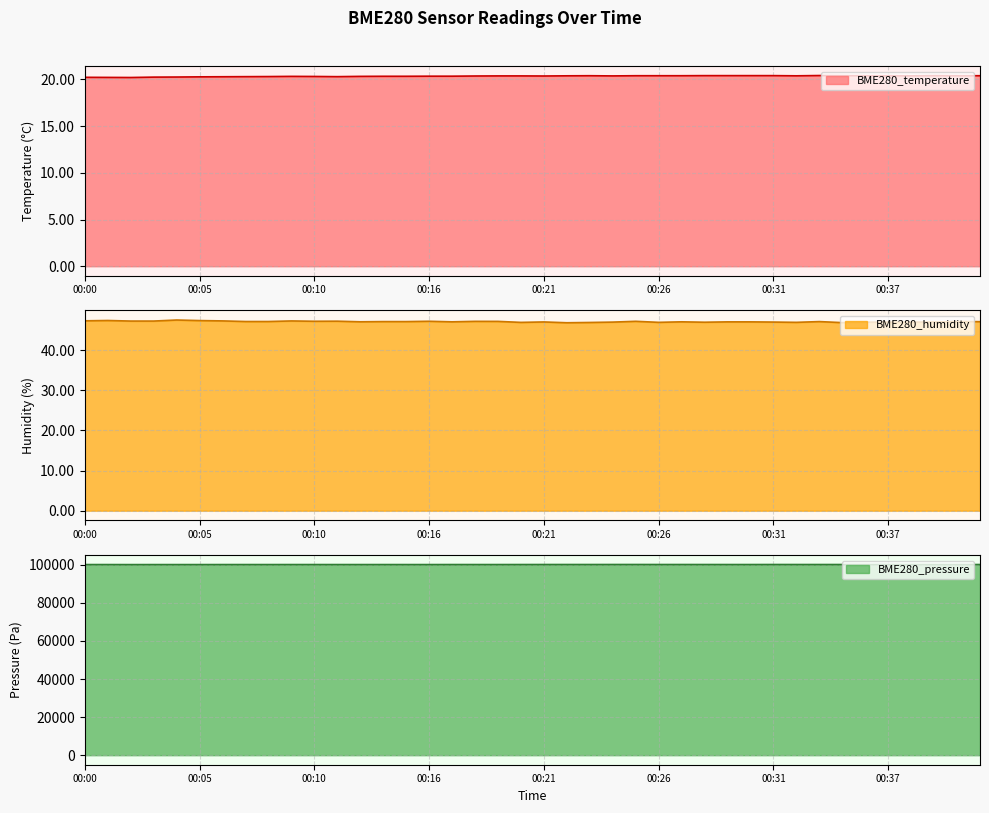

How many lines are shown in the chart?

3